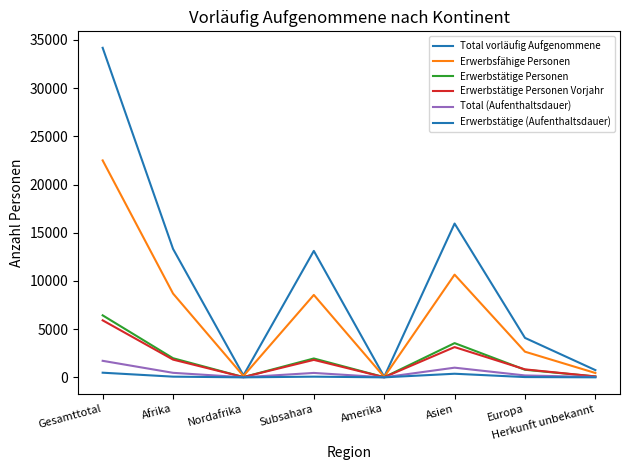

Does the chart display data point markers on the line(s)?

No